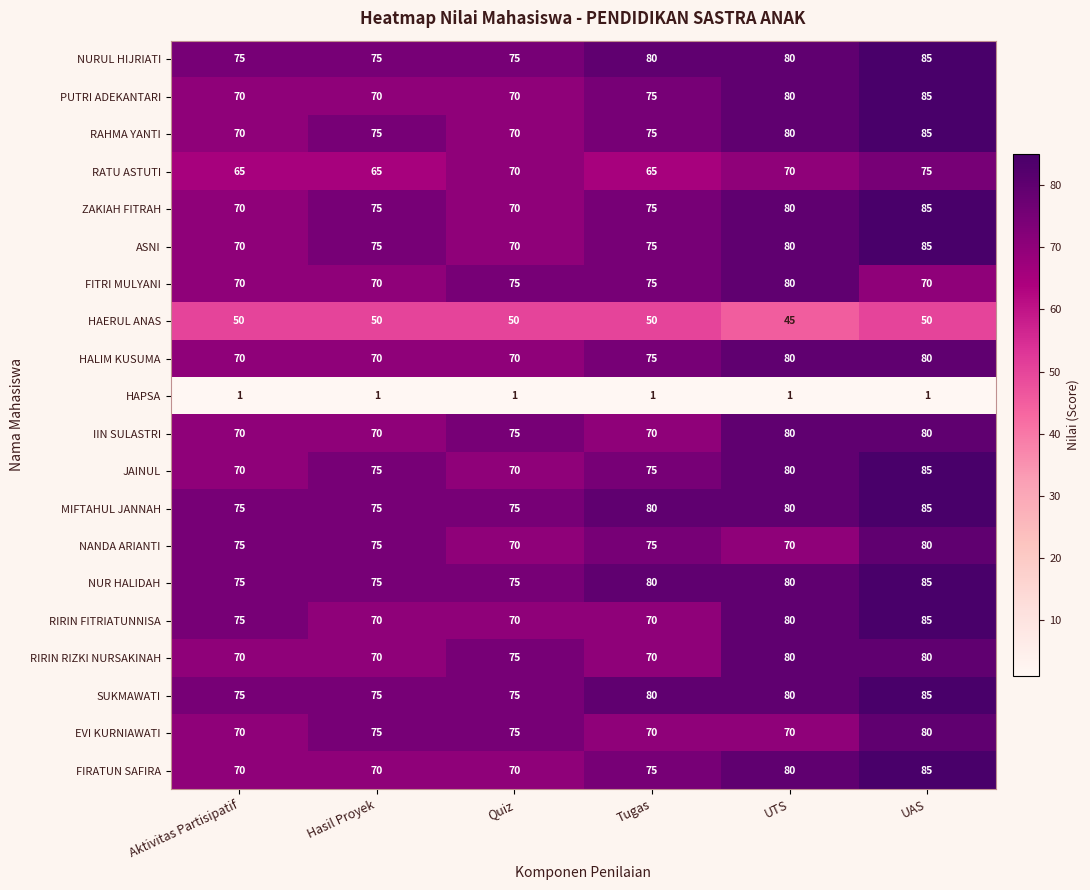

Is it true that IIN SULASTRI equals 47 at Quiz?

False